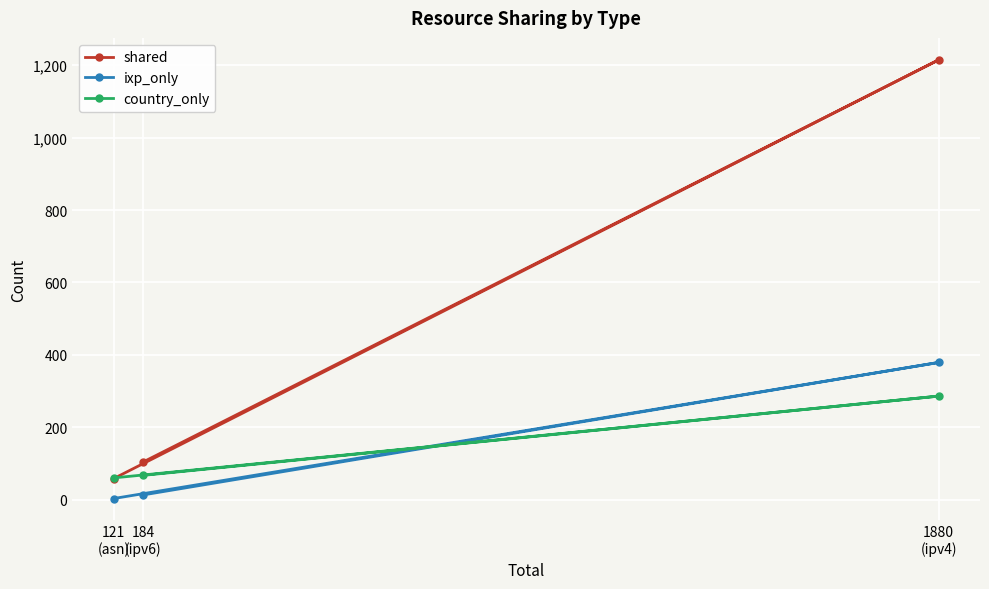

Rank the series at 1880
(ipv4) from lowest to highest value.

country_only, ixp_only, shared